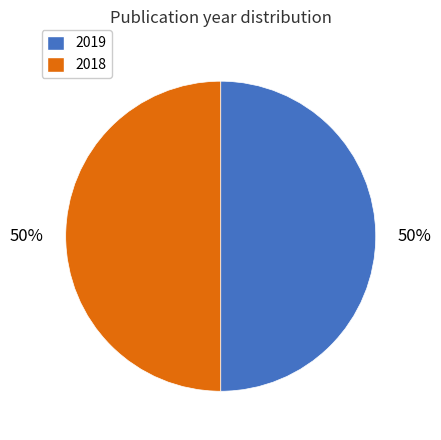

To the nearest percent, what is the average slice percentage?

50%